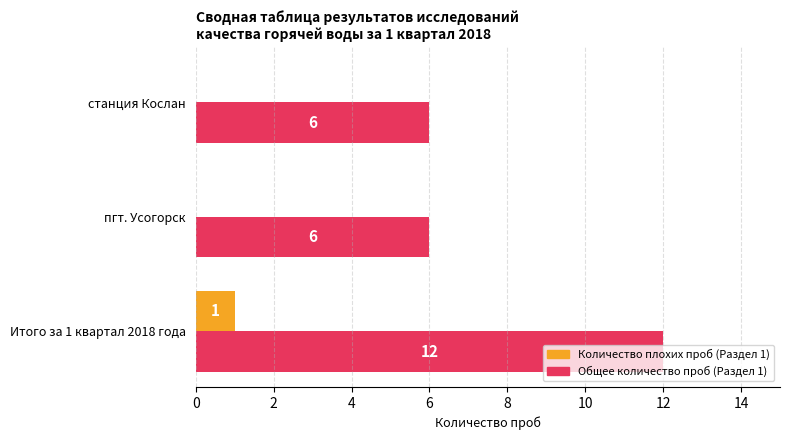

What are all the series names shown in the legend?

Количество плохих проб (Раздел 1), Общее количество проб (Раздел 1)